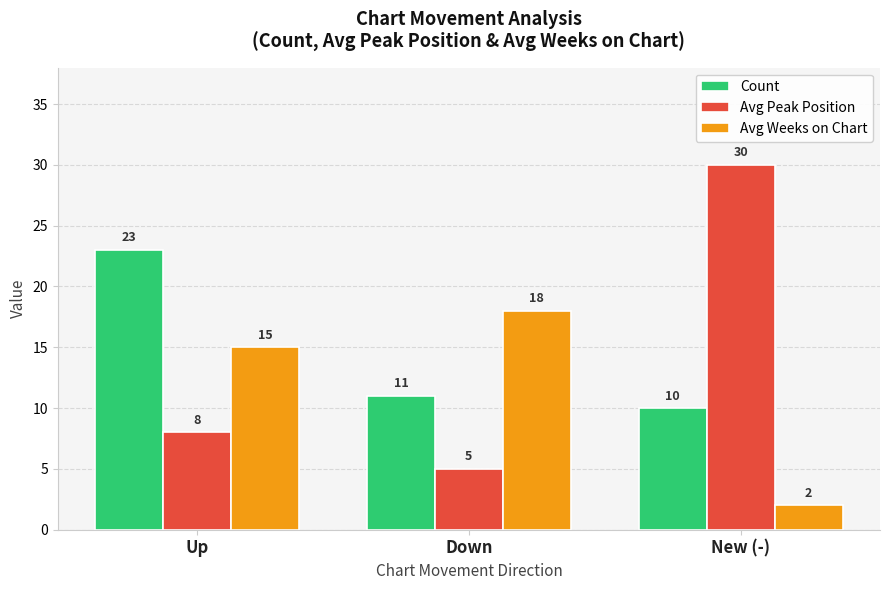

List the labels in order of Count value, smallest first.

New (-), Down, Up